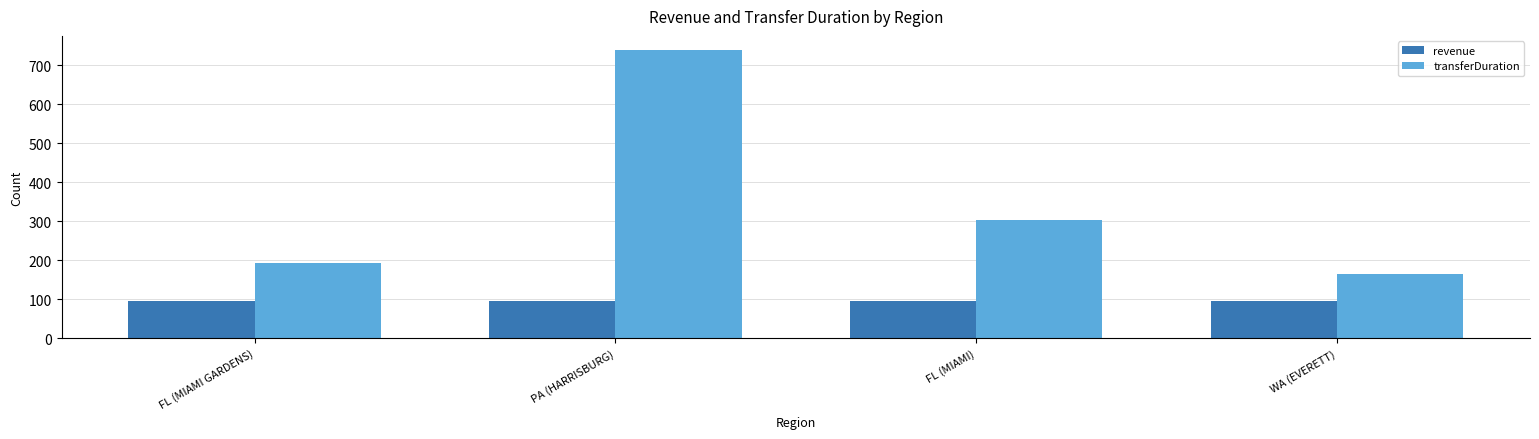

Which series has the largest total across all categories?

transferDuration